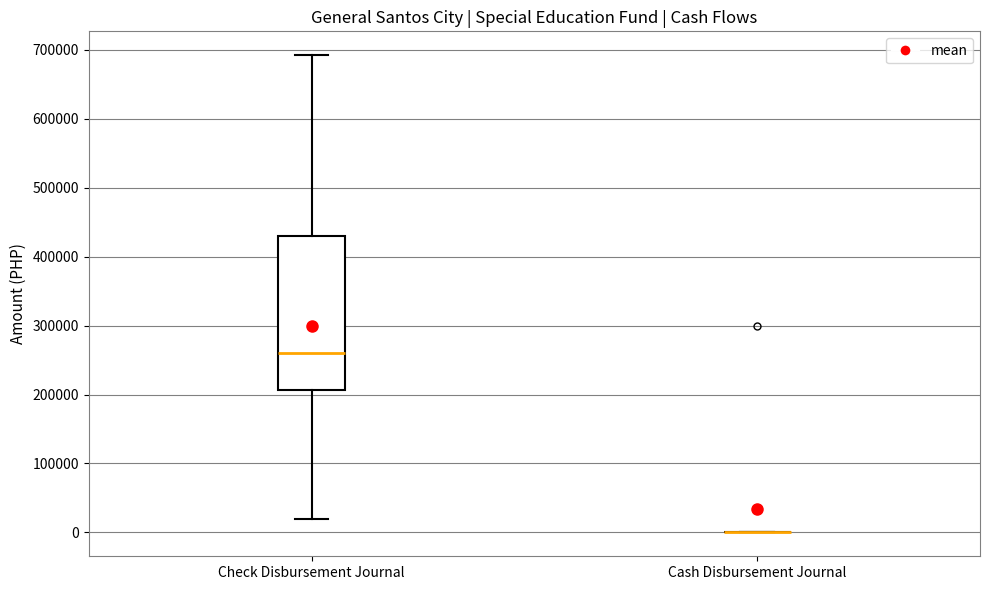

Which box is the tallest, from its lower edge to its upper edge?

Check Disbursement Journal